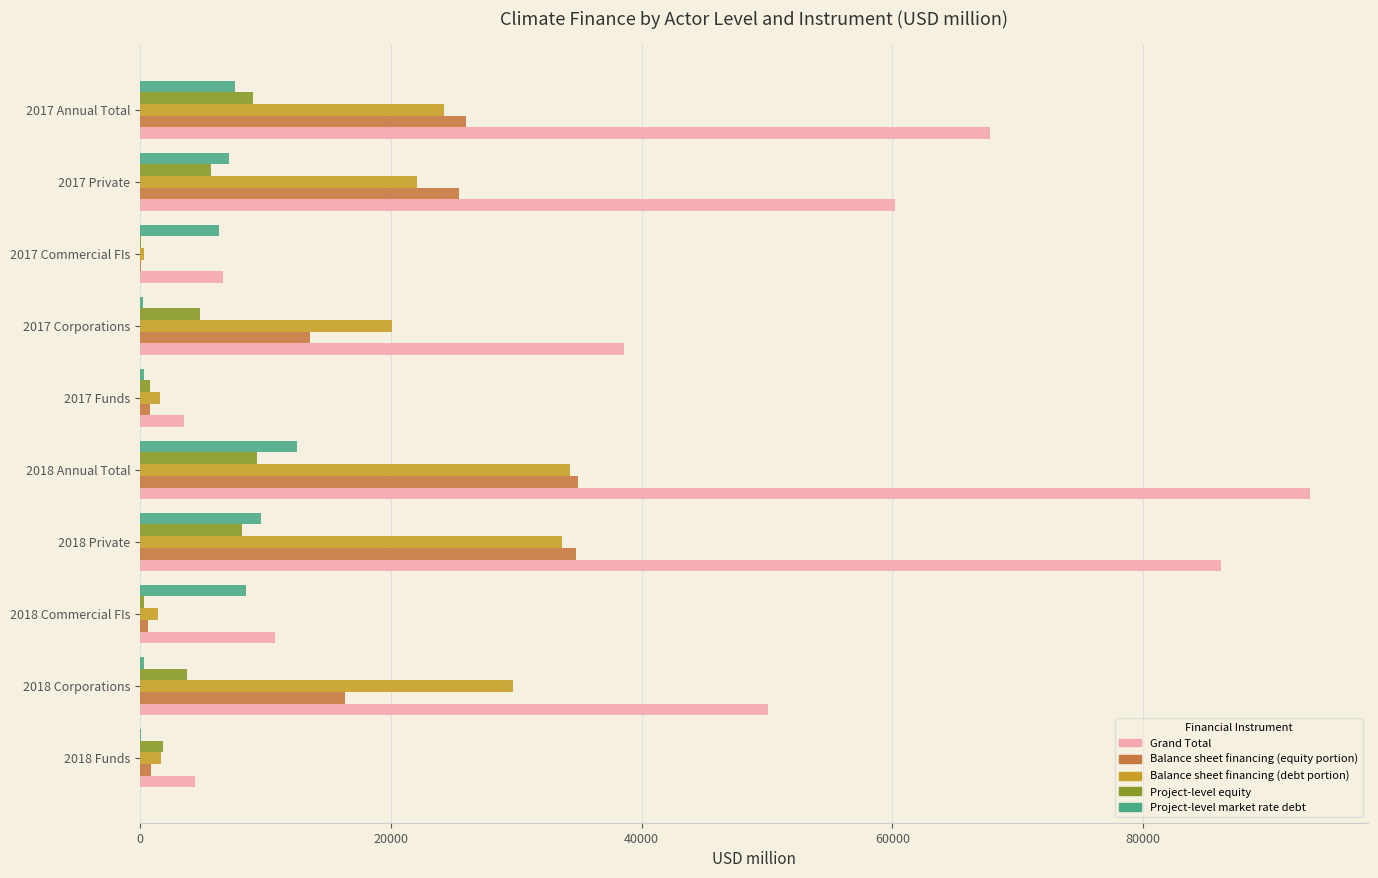

What is the sum of all Balance sheet financing (debt portion) values?

169022.3